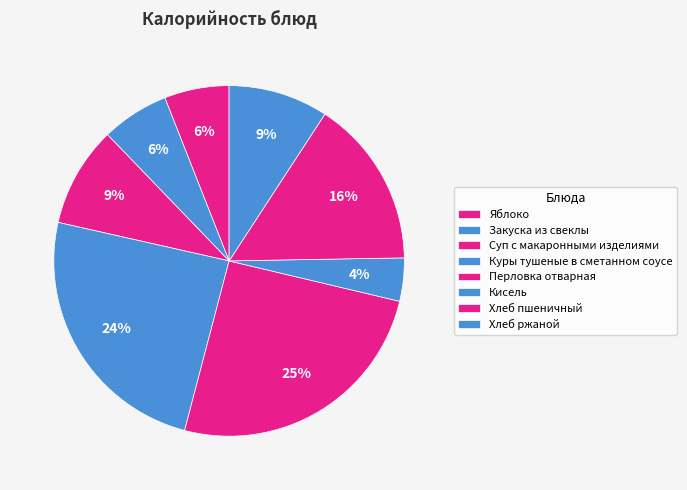

To the nearest percent, what portion does Яблоко represent?

6%